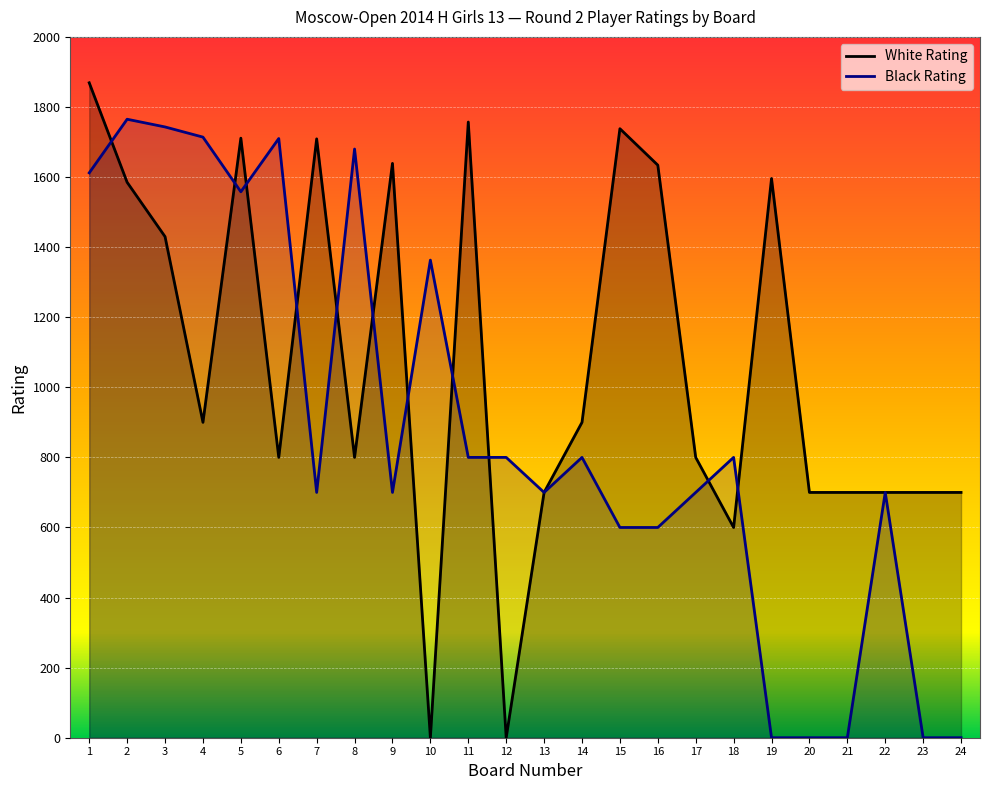

Reading left to right, transcribe all the data shown in this chart.

White Rating: 1869	1585	1430	900	1711	800	1709	800	1639	0	1757	0	700	900	1738	1634	800	600	1596	700	700	700	700	700
Black Rating: 1612	1765	1743	1714	1558	1710	700	1680	700	1363	800	800	700	800	600	600	700	800	0	0	0	700	0	0